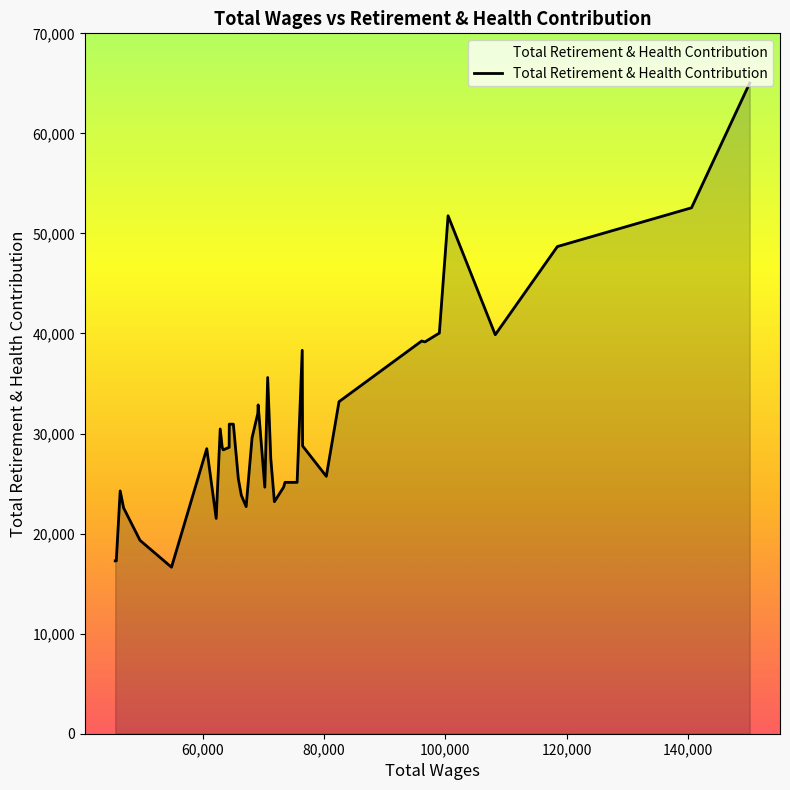

What is the difference between the maximum and minimum values?

48385